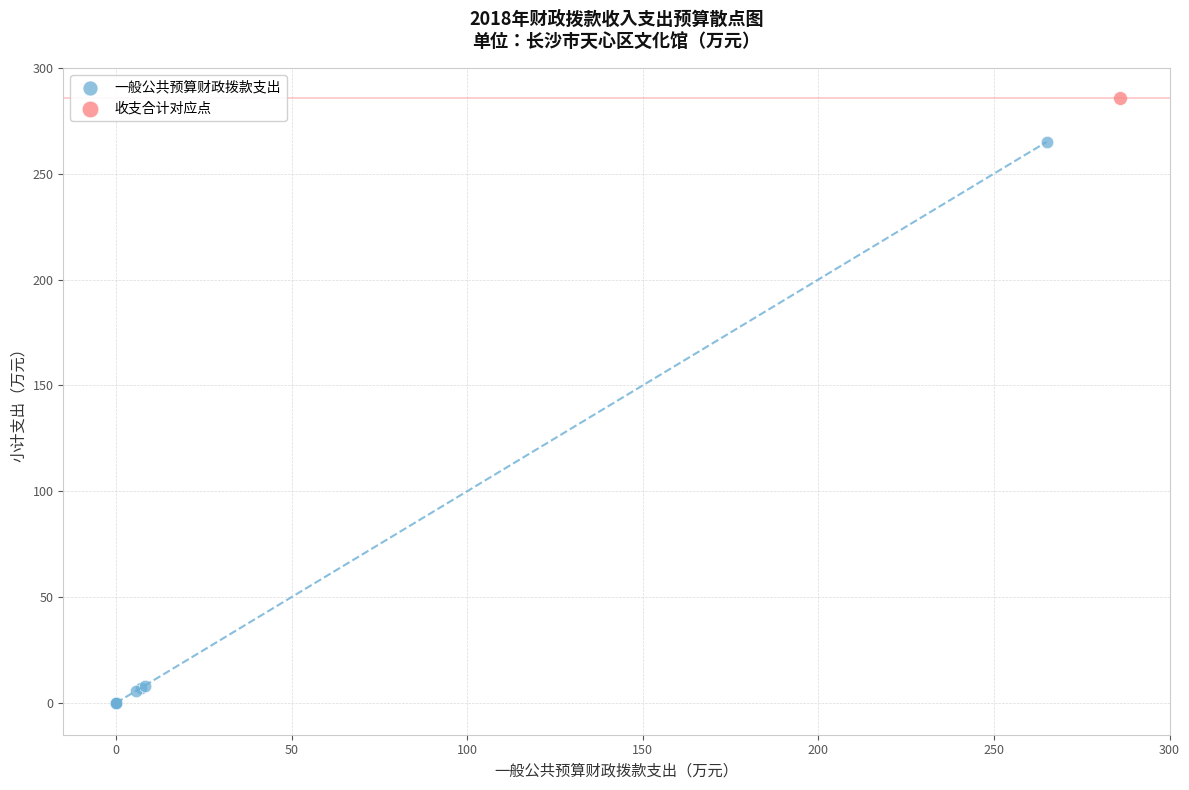

What are all the series names shown in the legend?

一般公共预算财政拨款支出, 收支合计对应点